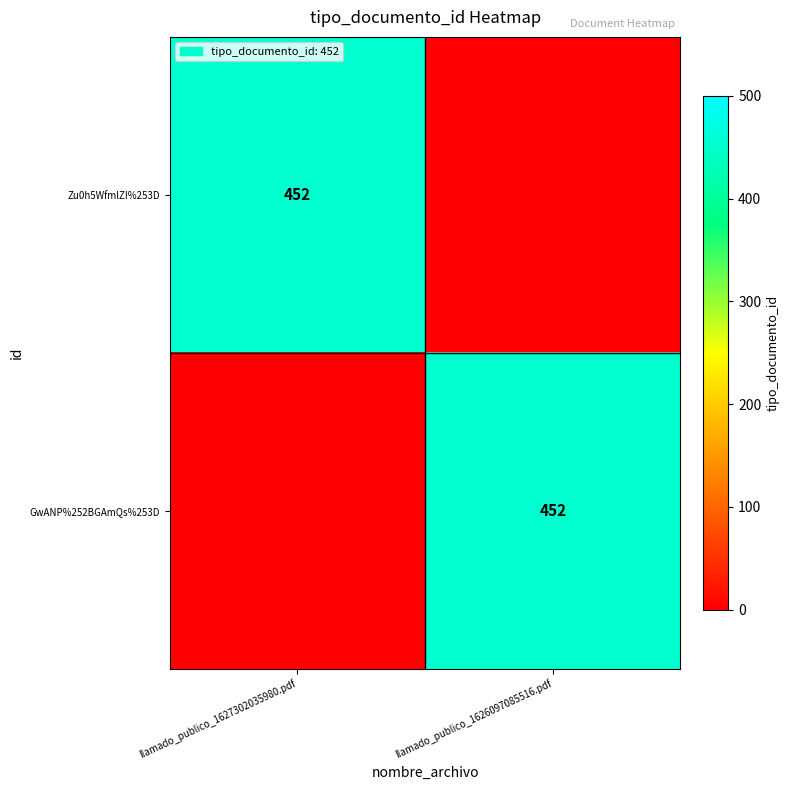

Is it true that Zu0h5WfmlZI%253D equals 452 at llamado_publico_1627302035980.pdf?

True